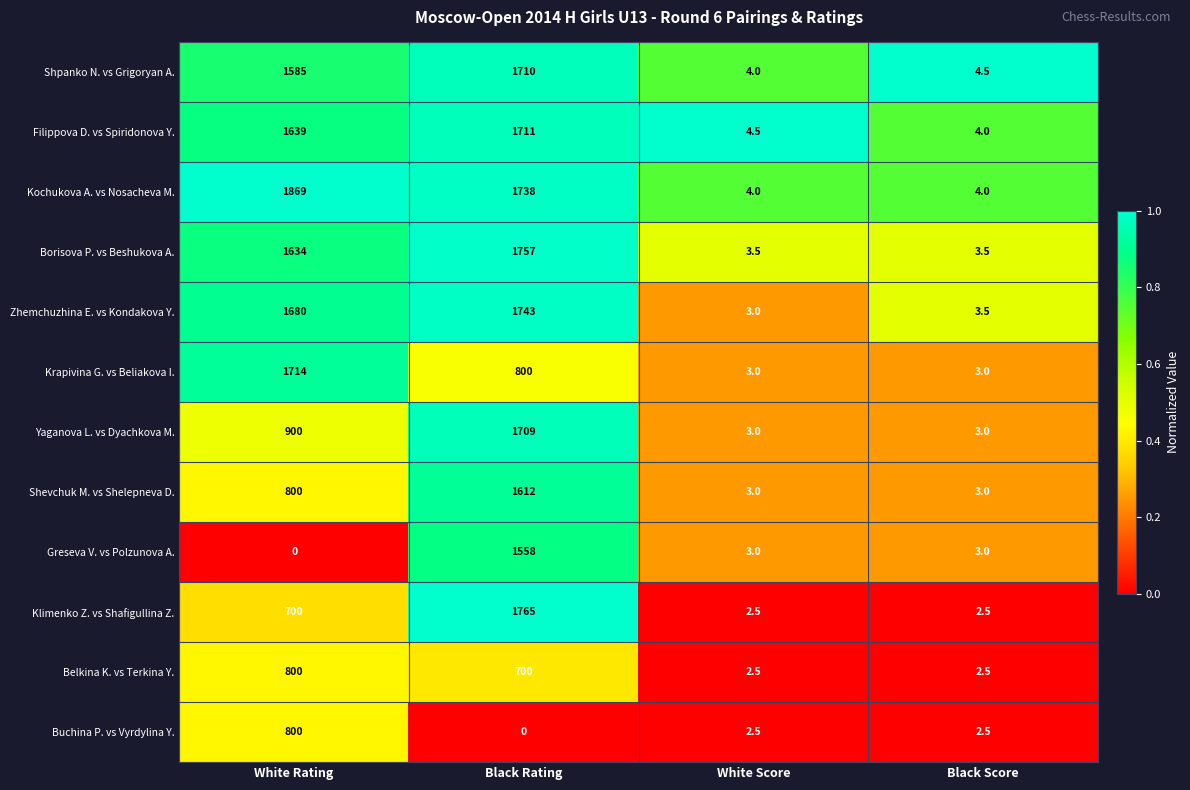

Read the Buchina P. vs Vyrdylina Y. value at White Rating.

800.0